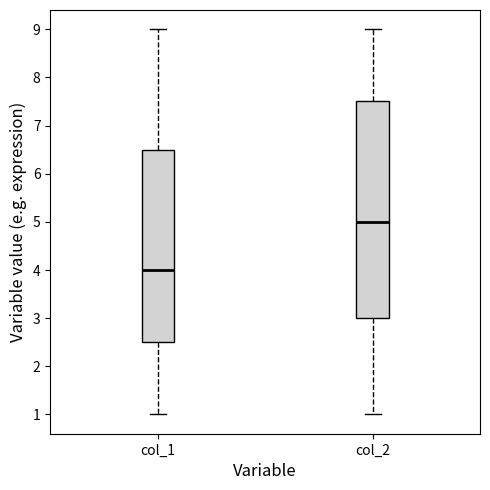

Which box is the tallest, from its lower edge to its upper edge?

col_2